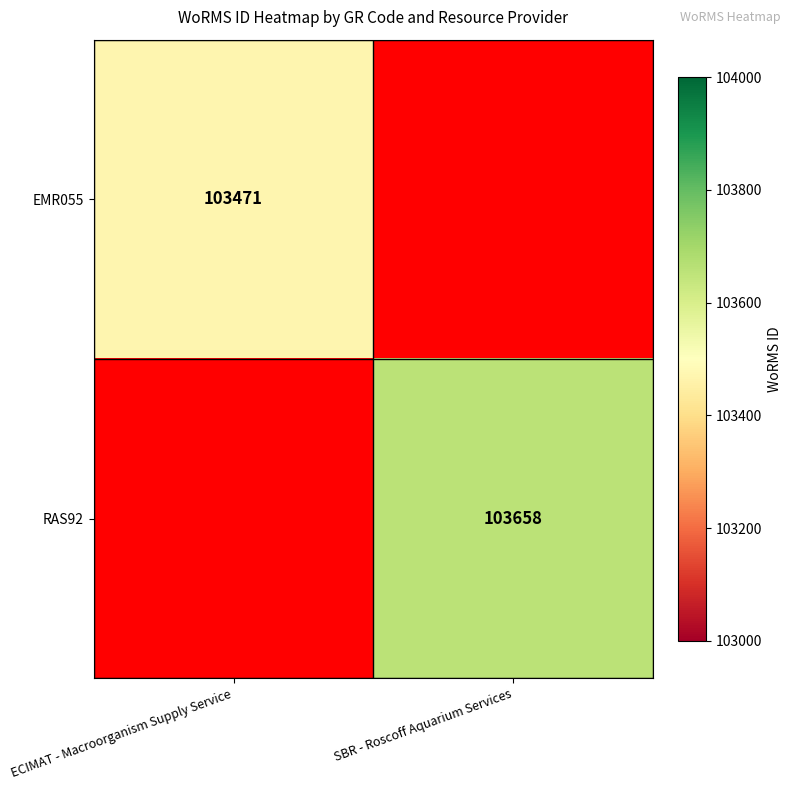

The value of EMR055 at ECIMAT - Macroorganism Supply Service is 103471. True or false?

True